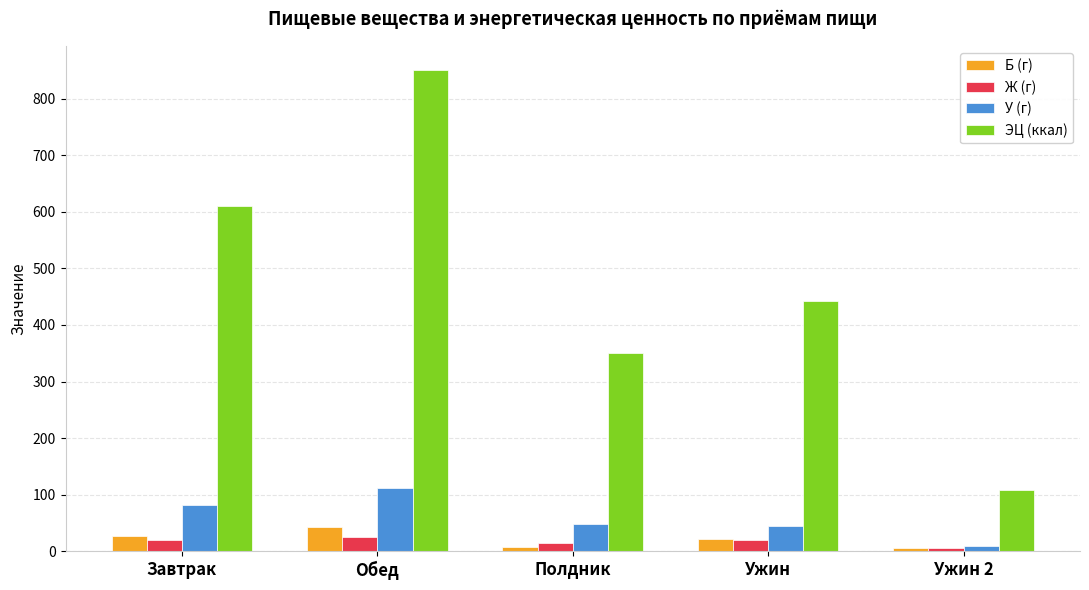

Is the value of Ж (г) at Полдник greater than the value of ЭЦ (ккал) at Завтрак?

No